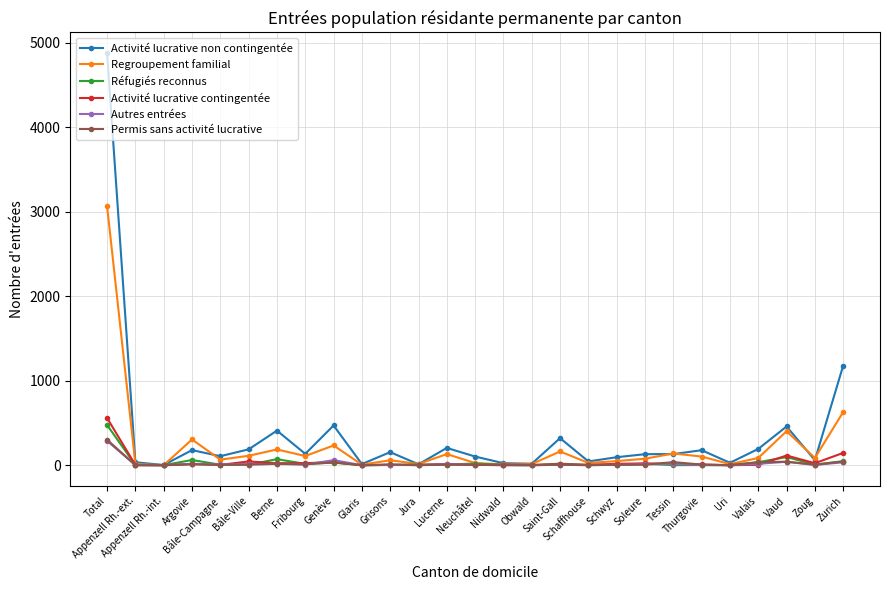

Which series has the widest spread of values?

Activité lucrative non contingentée